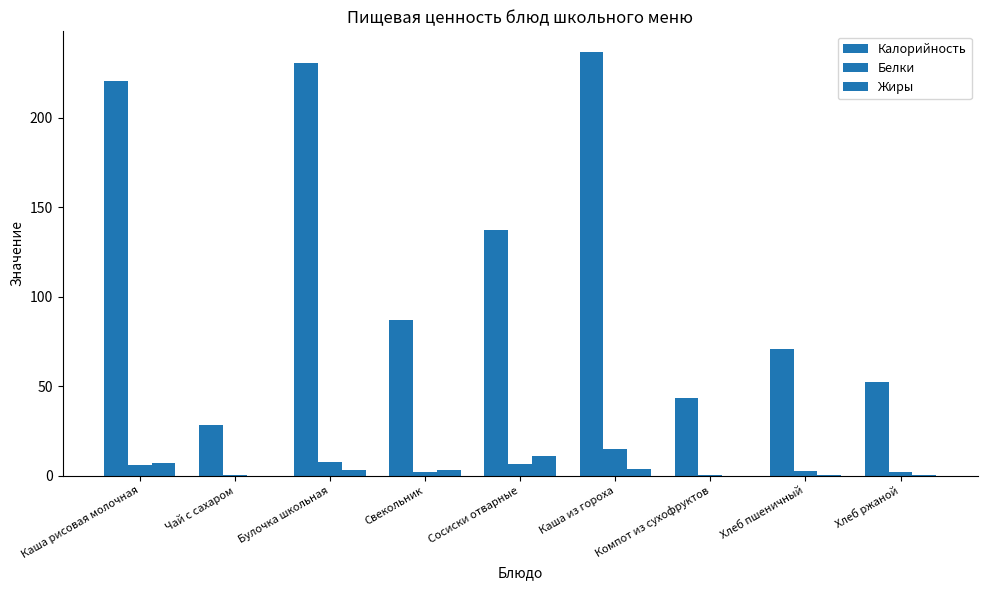

How many data points does each series have?

9